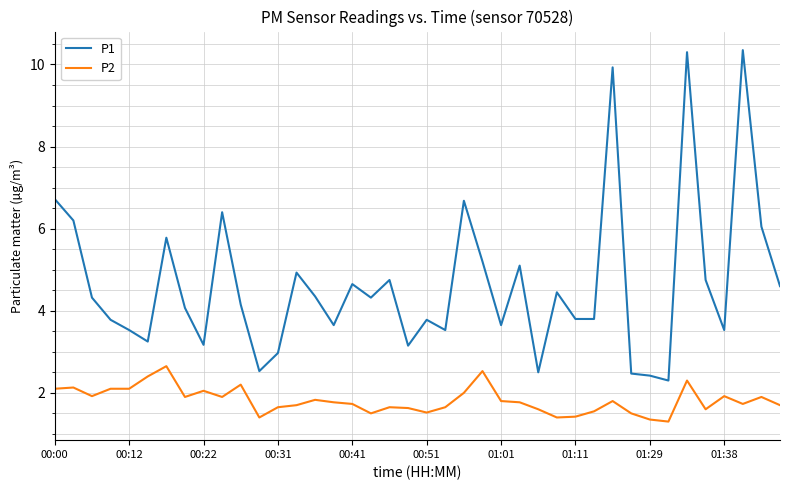

What is the minimum value for P1?

2.3